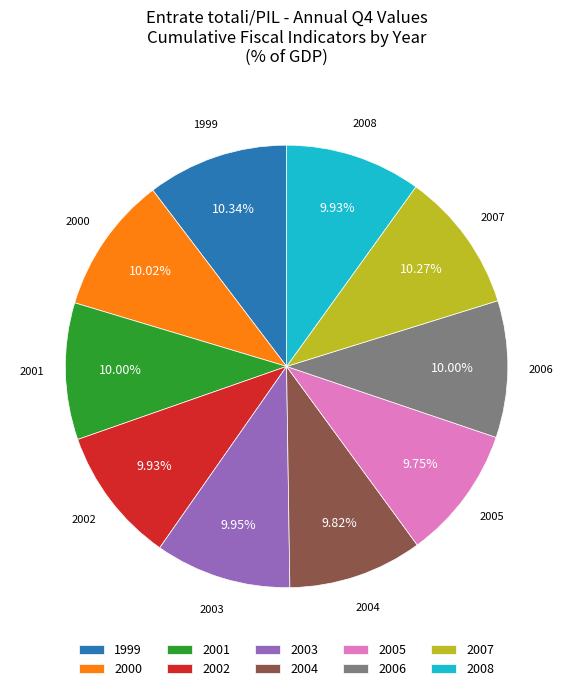

Combined, do 2003 and 2001 account for over 50%?

No